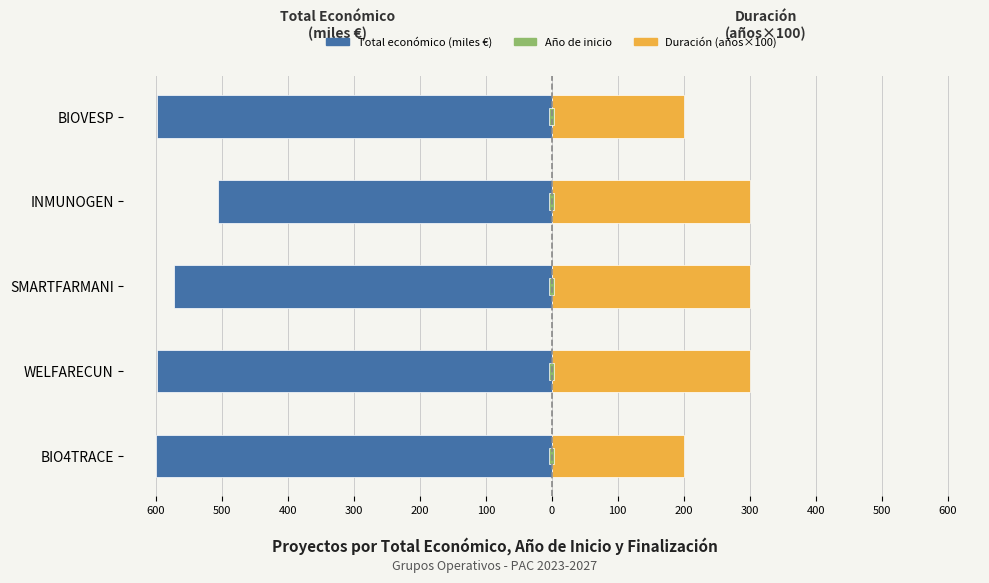

What is the minimum value shown in the chart?

-599.3